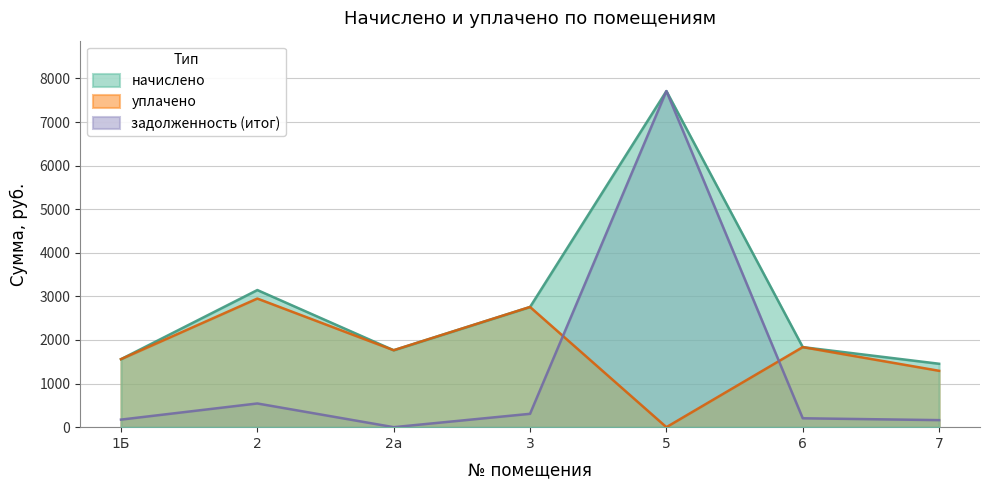

List the labels in order of уплачено value, smallest first.

5, 7, 1Б, 2а, 6, 3, 2